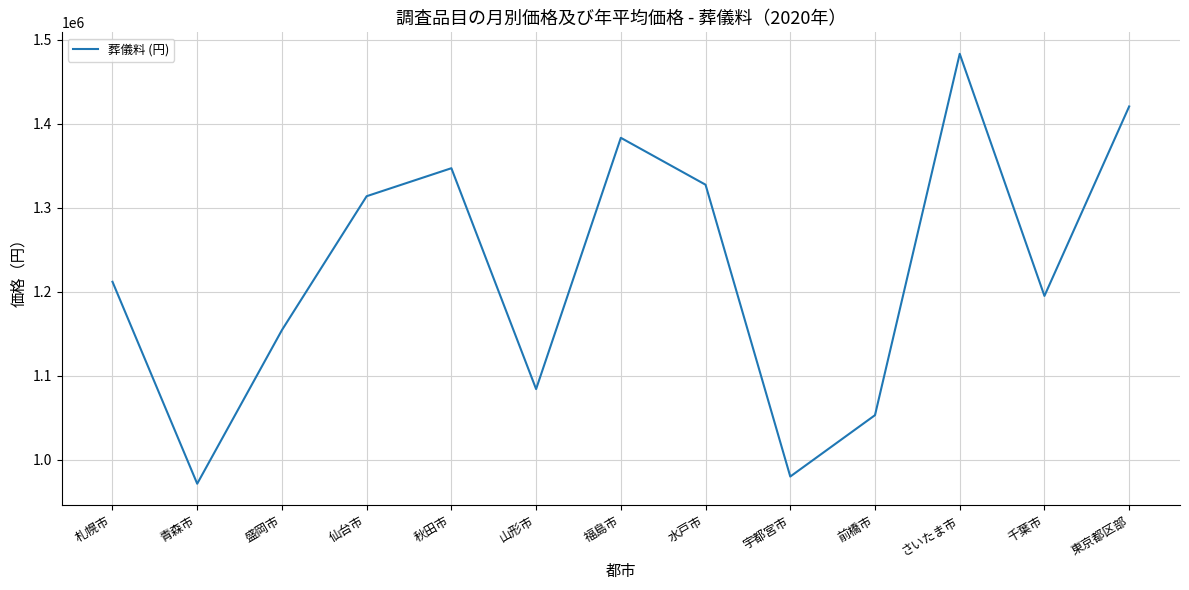

How many lines are shown in the chart?

1